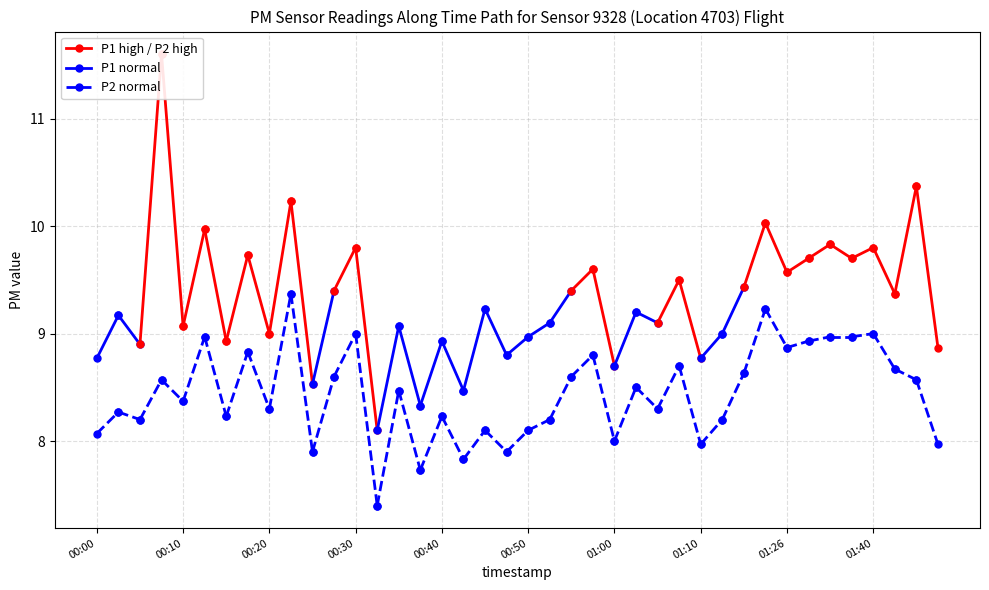

What is the sum of the P1 values at 12 and 32?

19.4